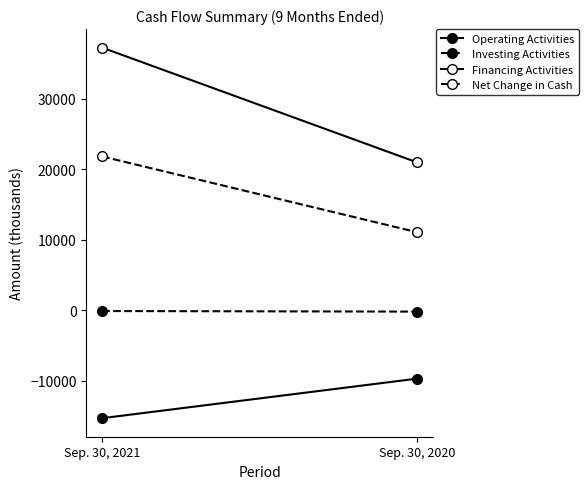

How many data points in Operating Activities are less than -9715?

1